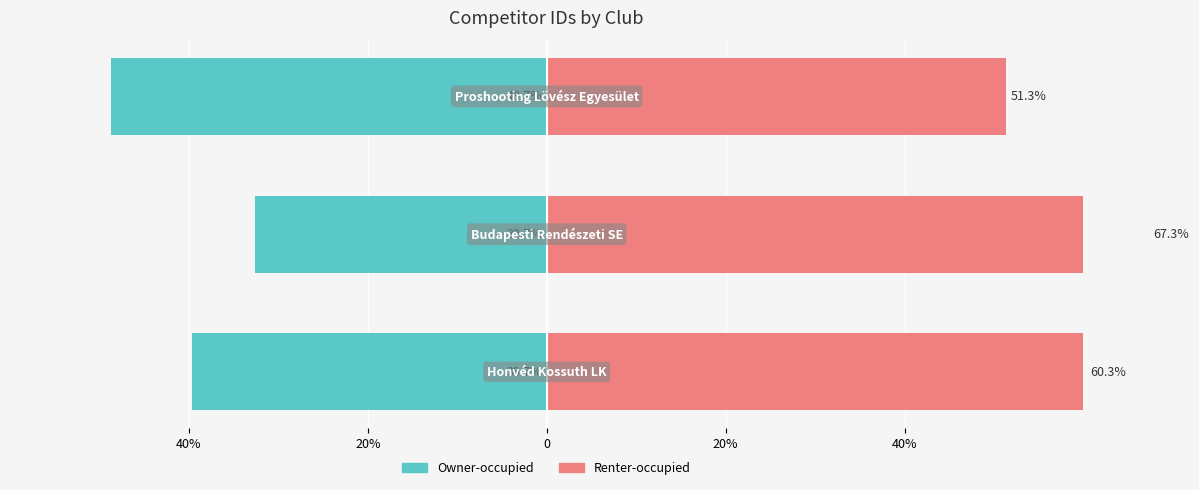

What is the sum of the Owner-occupied values at 20% and 40%?

-72.4